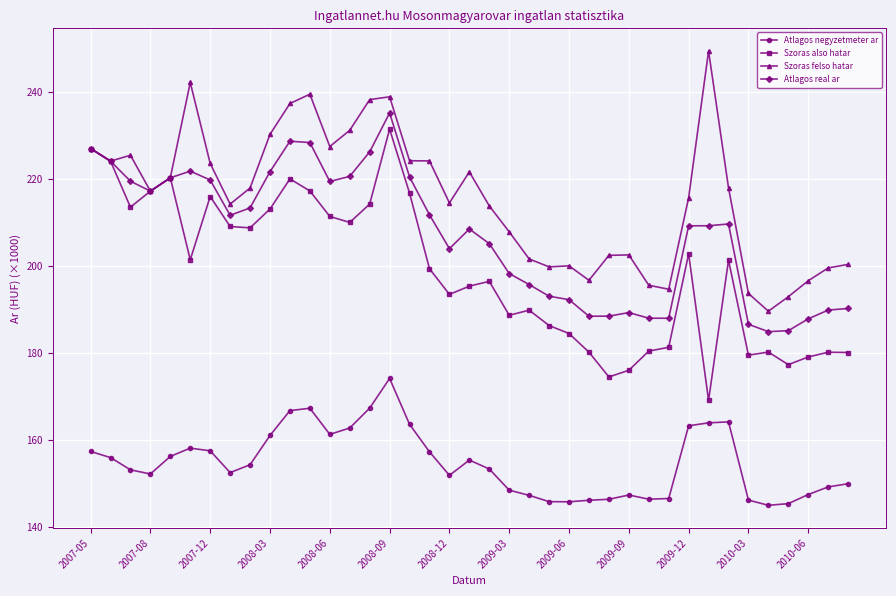

Which series has the largest total across all categories?

Szoras felso hatar